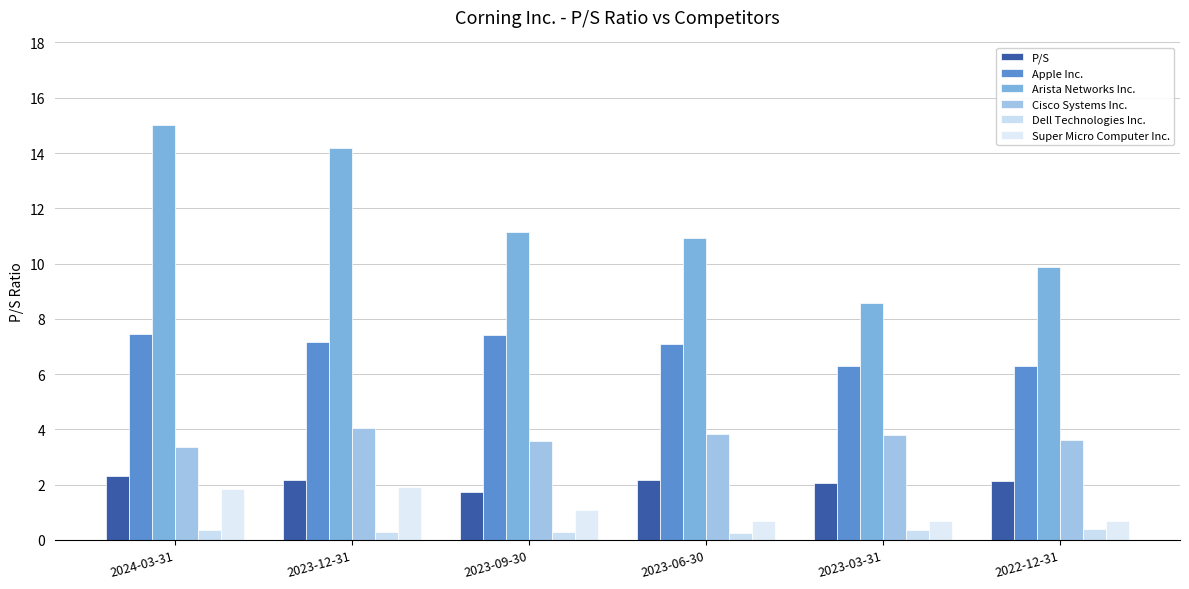

List the series in order of their peak value, lowest first.

Dell Technologies Inc., Super Micro Computer Inc., P/S, Cisco Systems Inc., Apple Inc., Arista Networks Inc.